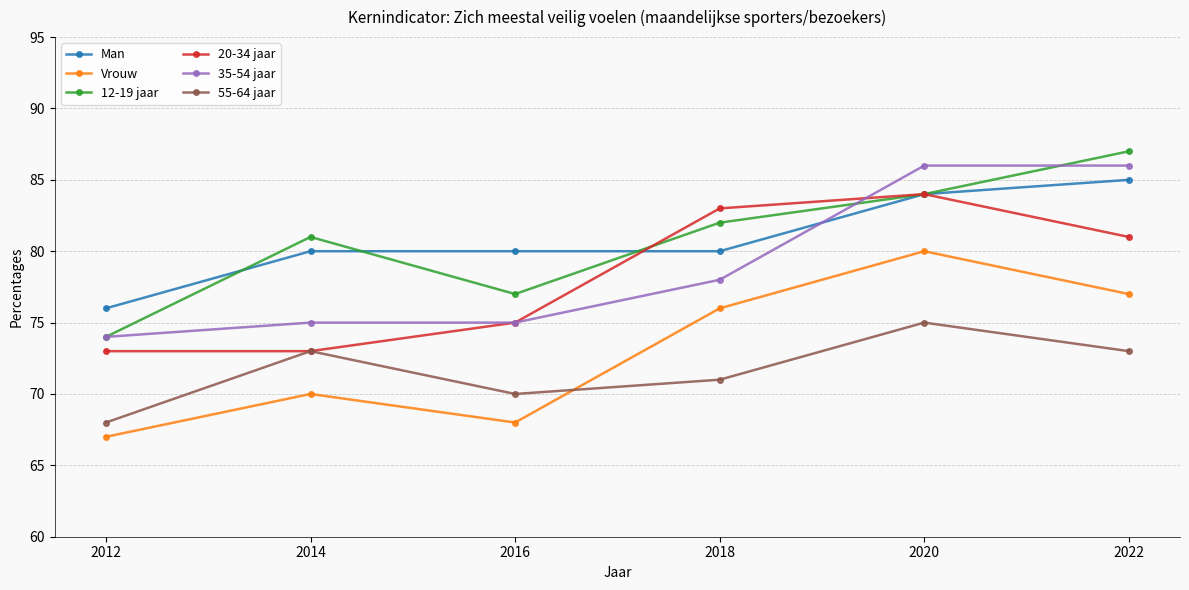

Which series ends up on top after the final intersection of 35-54 jaar and 12-19 jaar?

12-19 jaar